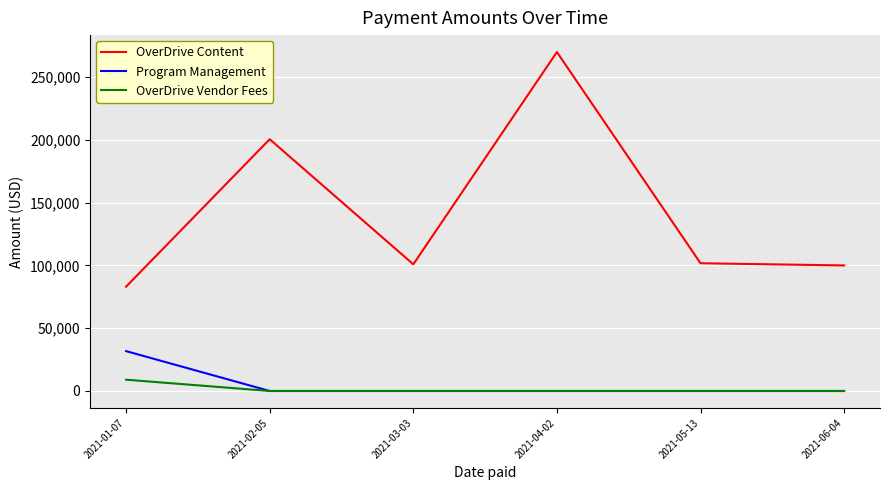

How many series are shown in this chart?

3